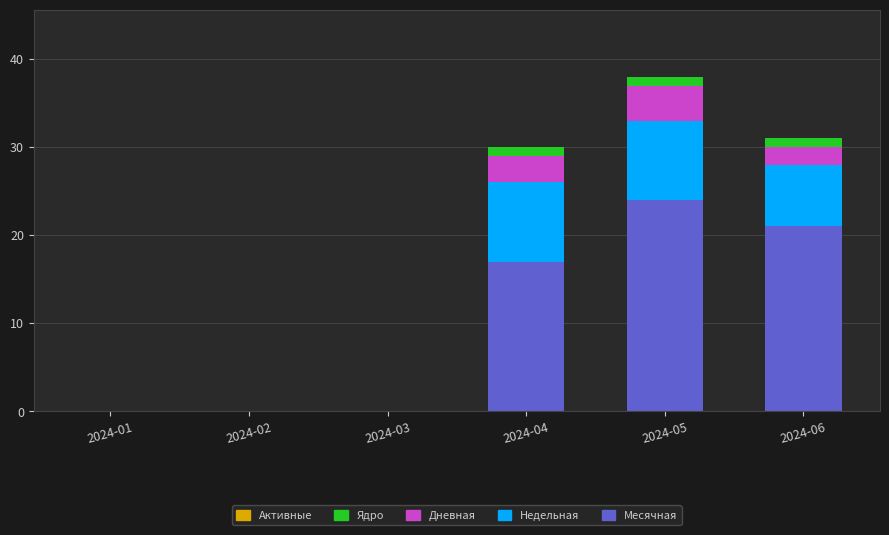

Are the bars grouped side by side (vs. stacked)?

No